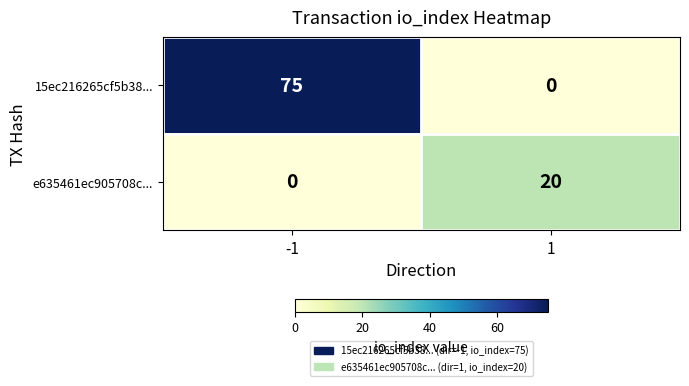

Reading left to right, transcribe all the data shown in this chart.

15ec216265cf5b38...: 75	0
e635461ec905708c...: 0	20